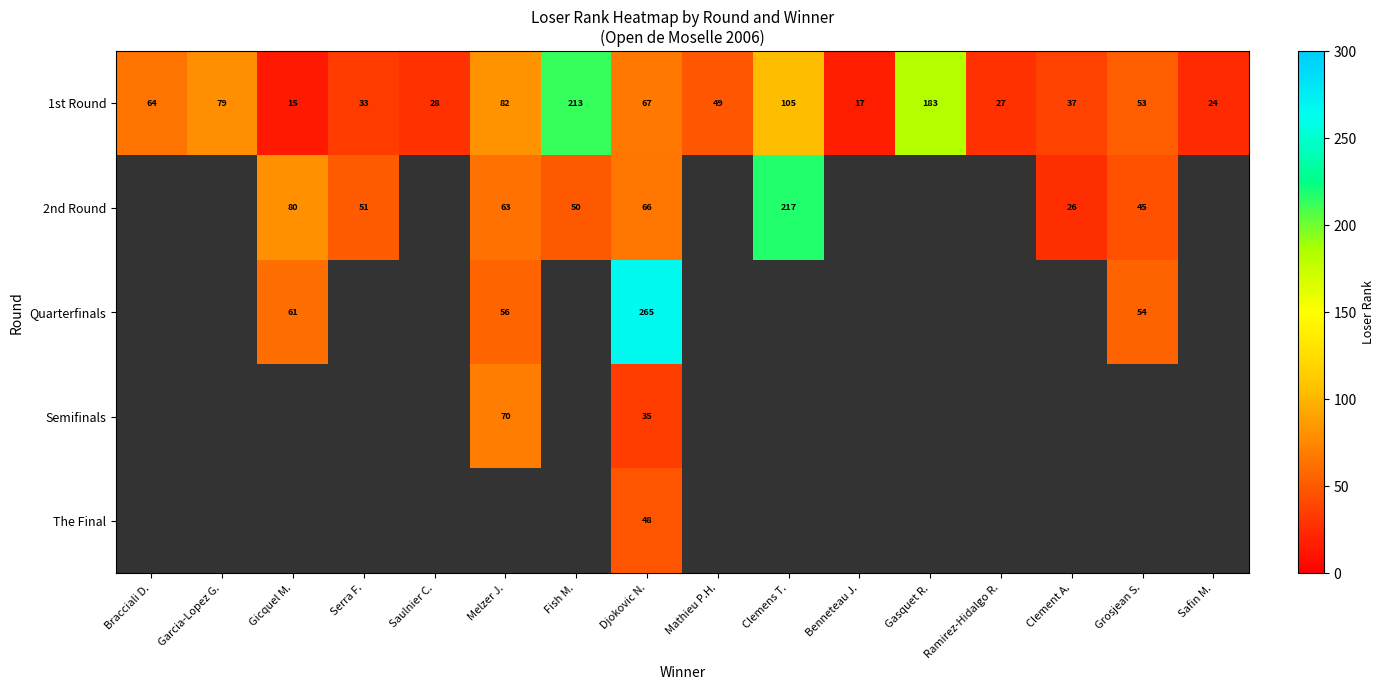

What is the sum of all 1st Round values?

1076